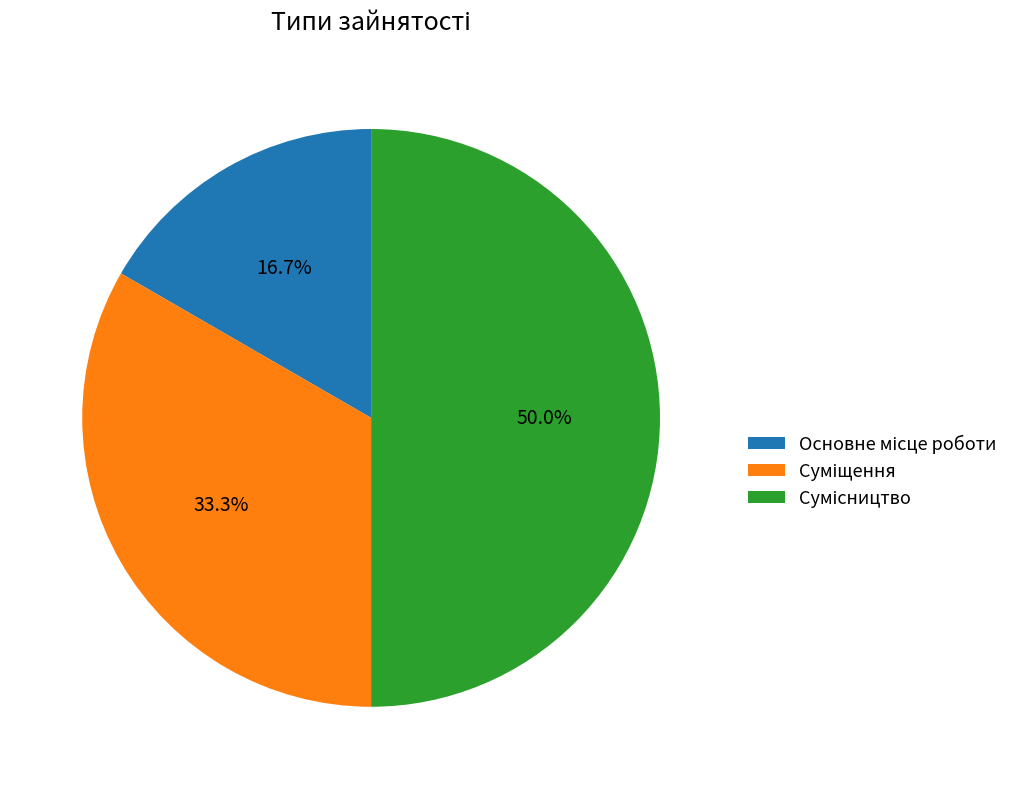

Rank the categories by value from lowest to highest.

Основне місце роботи, Суміщення, Сумісництво